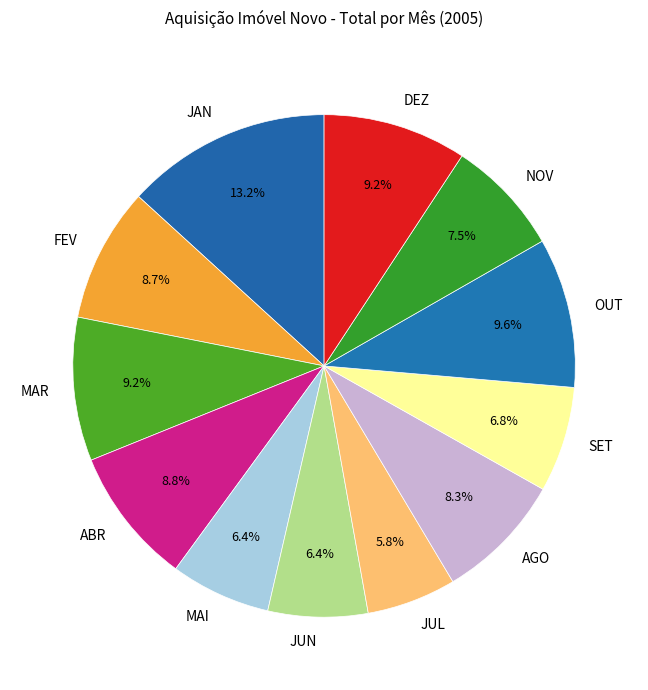

Does JUN represent more than half of the total?

No